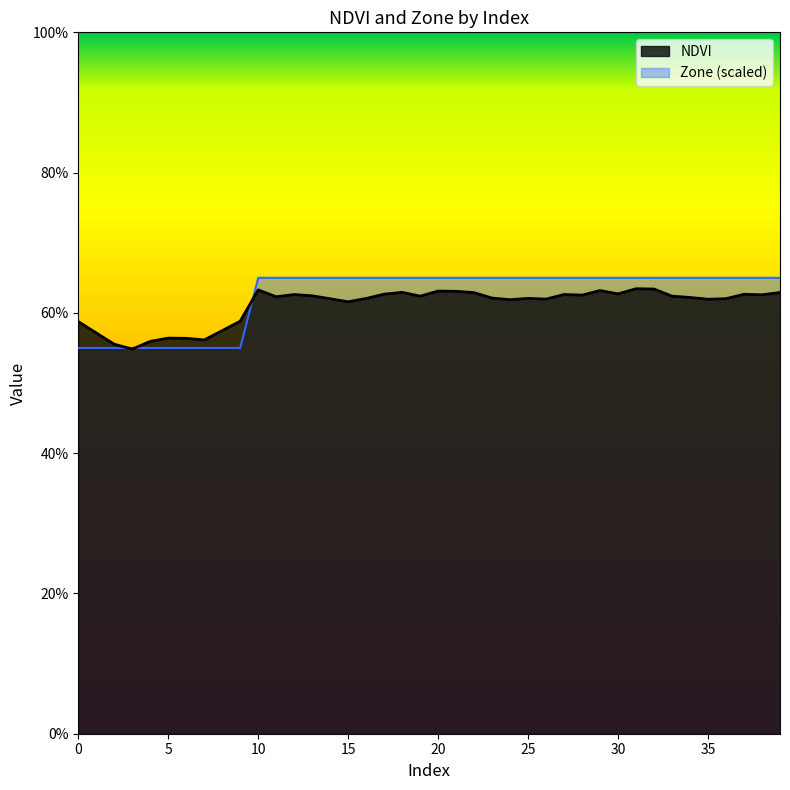

What is the sum of all NDVI values?

24.4